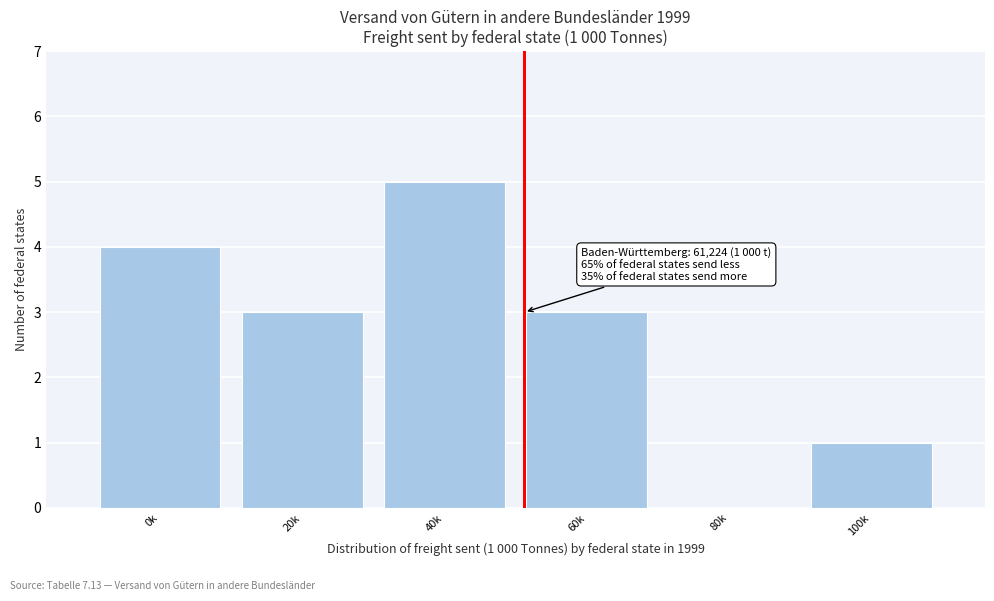

Reading left to right, transcribe all the data shown in this chart.

0k=4	20k=3	40k=5	60k=3	80k=0	100k=1